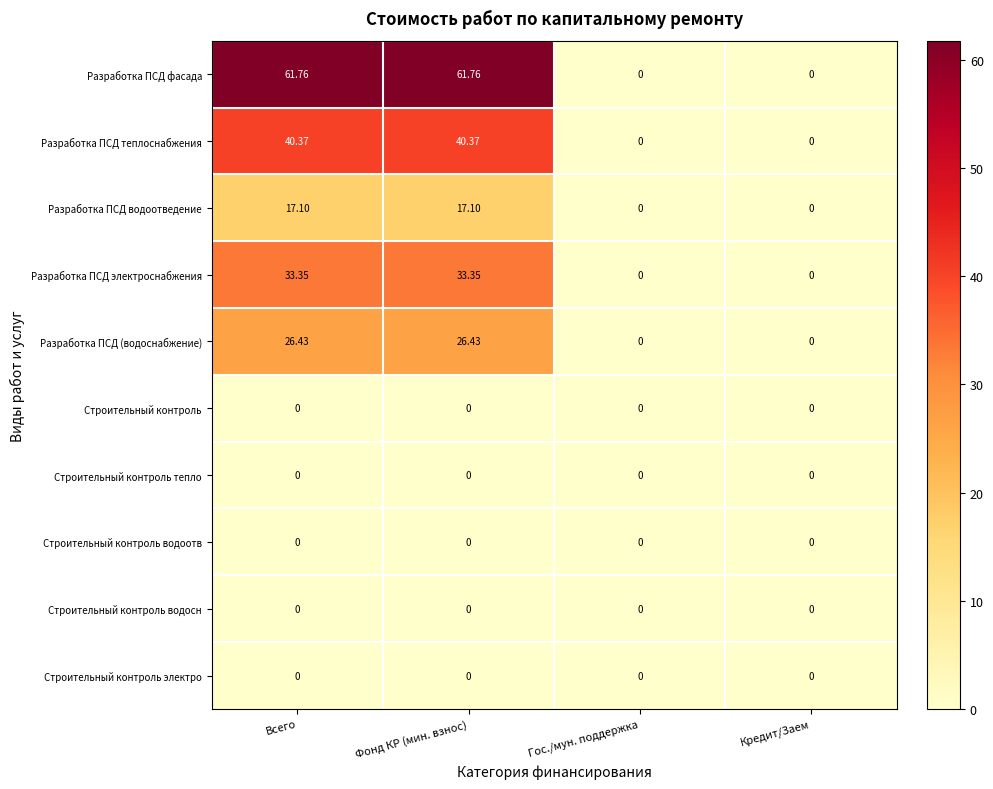

What is the total value across all series at Всего?

179.0